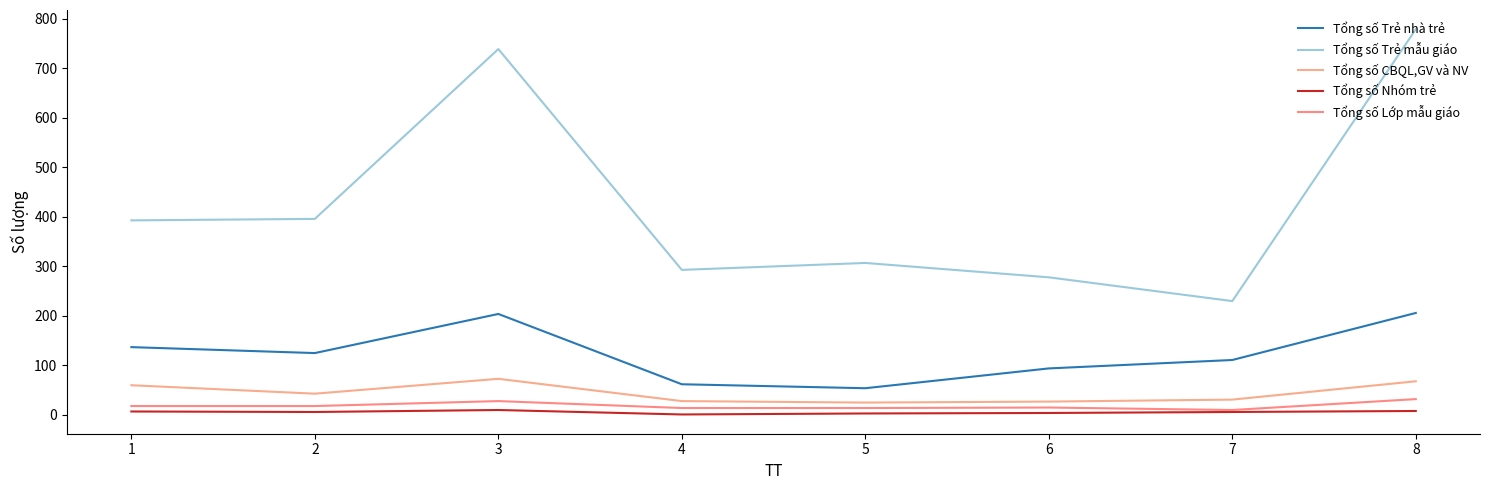

How many lines are shown in the chart?

5